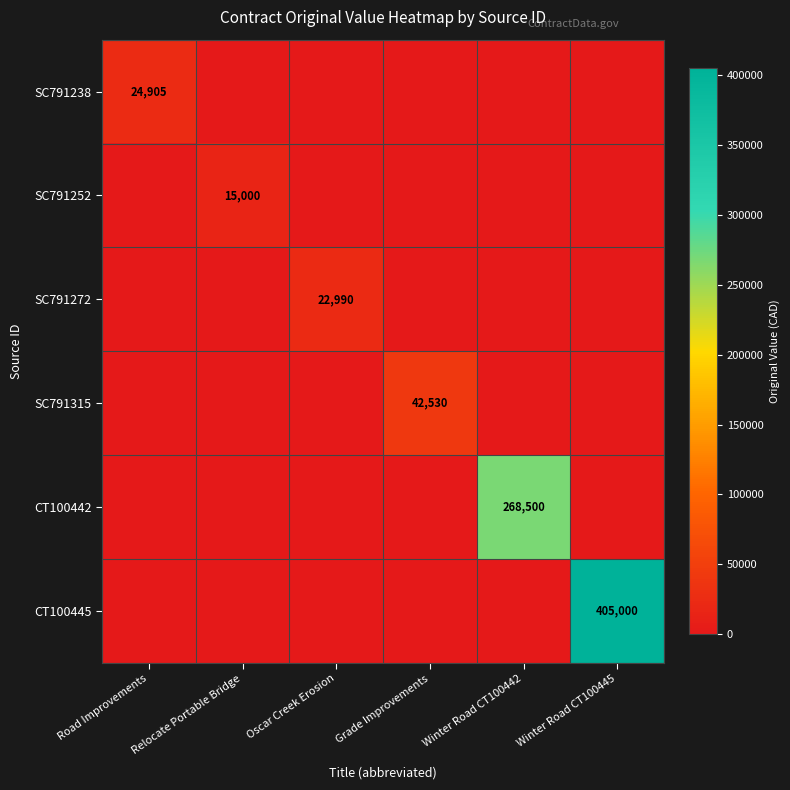

How many data points in SC791272 are above 0?

1